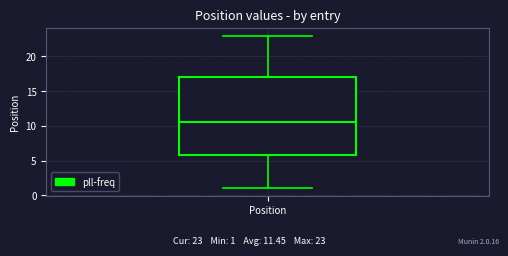

Where does the upper whisker of the box for Position end on the y-axis? The values are not printed on the chart, so give them approximately, as read against the axis.

23.0